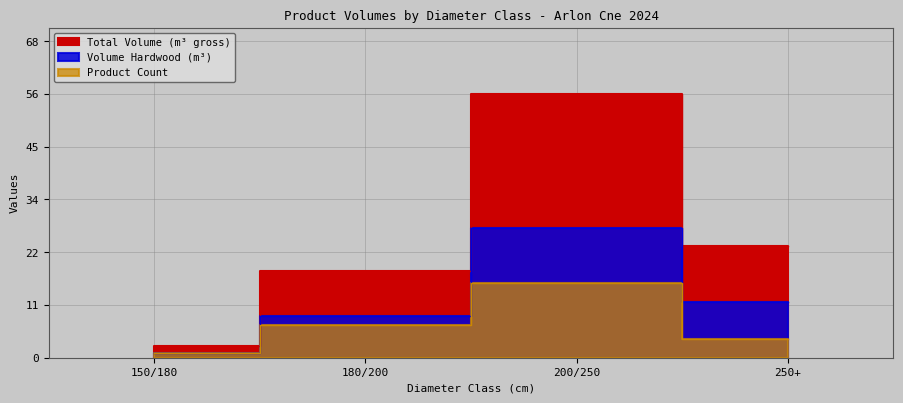

True or false: produit_vtgr and produit_nbre intersect in this chart.

False